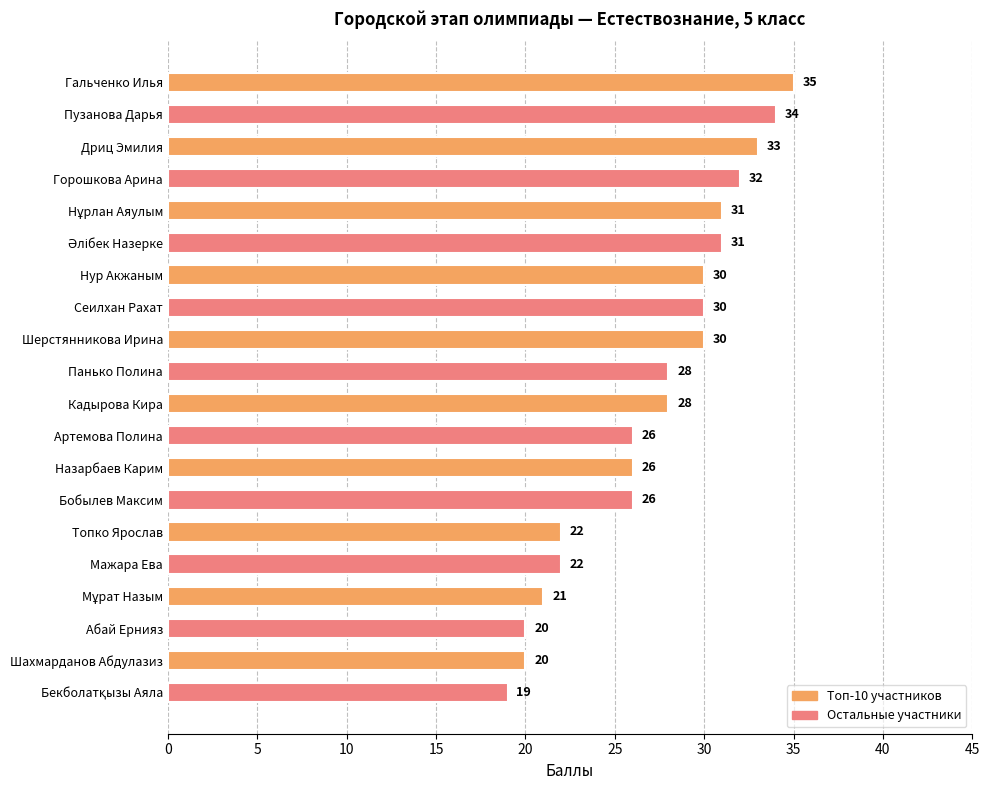

What is the change in value from Пузанова Дарья to Назарбаев Карим?

-8